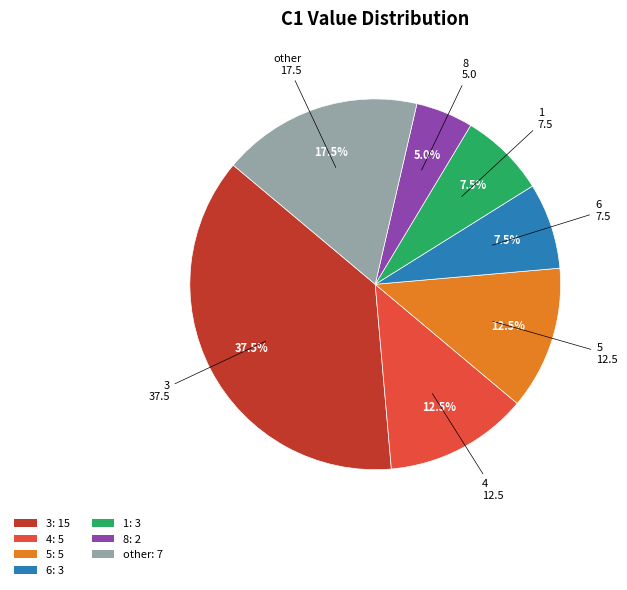

What percentage do 8 and 5 together represent?

17.5%